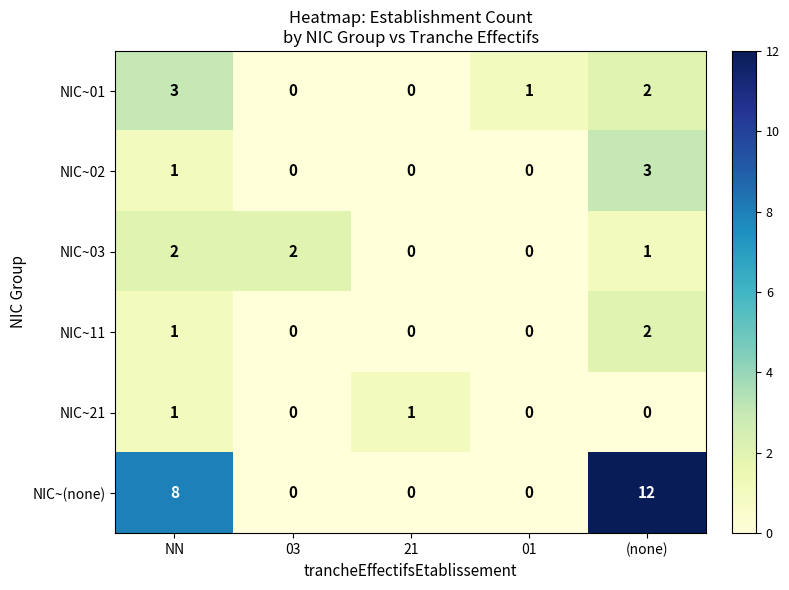

Reading right to left, what are all the values shown in this chart?

NIC~01: (none)=2	01=1	21=0	03=0	NN=3
NIC~02: (none)=3	01=0	21=0	03=0	NN=1
NIC~03: (none)=1	01=0	21=0	03=2	NN=2
NIC~11: (none)=2	01=0	21=0	03=0	NN=1
NIC~21: (none)=0	01=0	21=1	03=0	NN=1
NIC~(none): (none)=12	01=0	21=0	03=0	NN=8